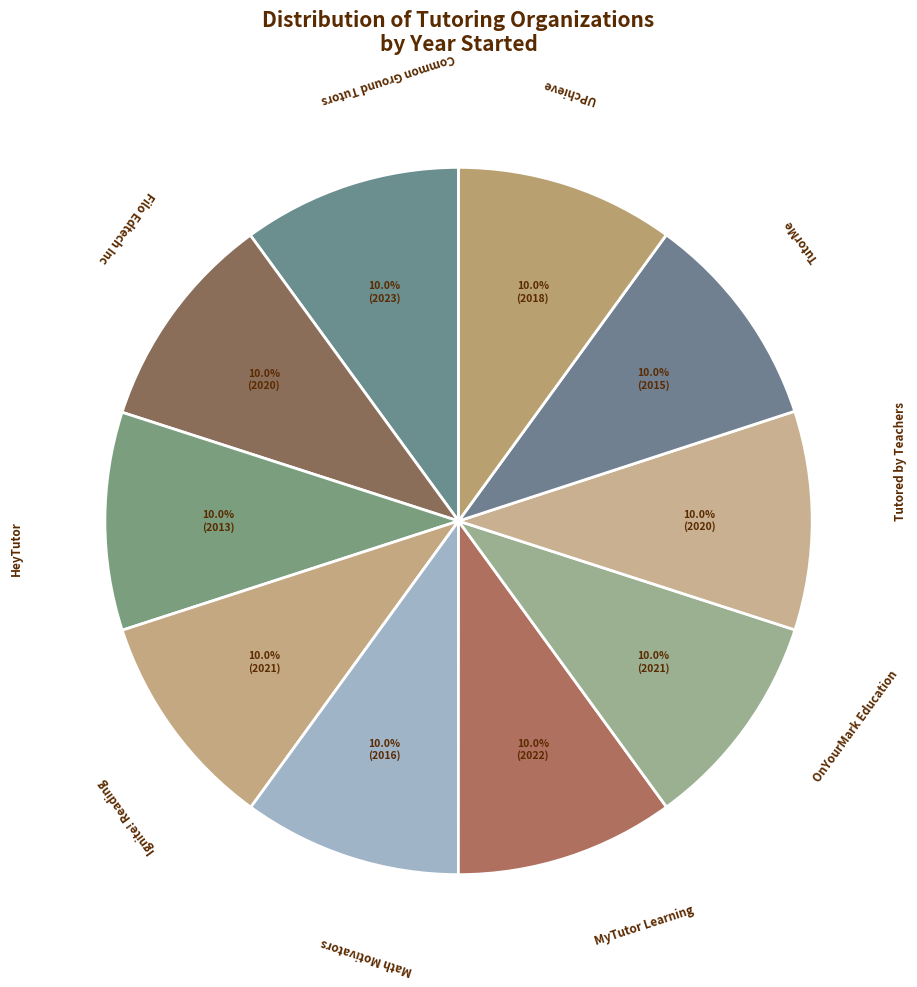

How many slices are in this pie chart?

10